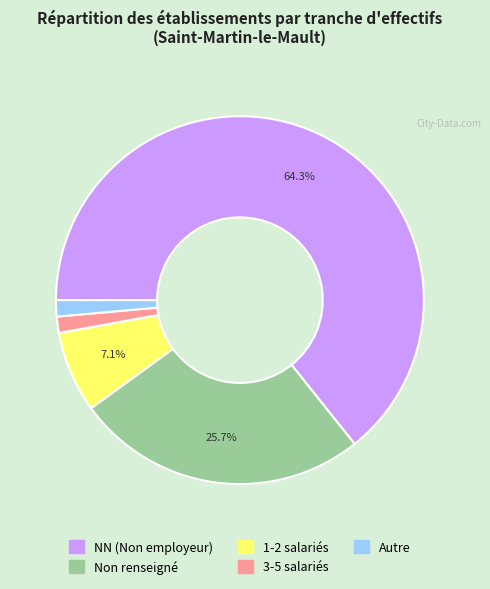

Does any single category account for the majority?

Yes